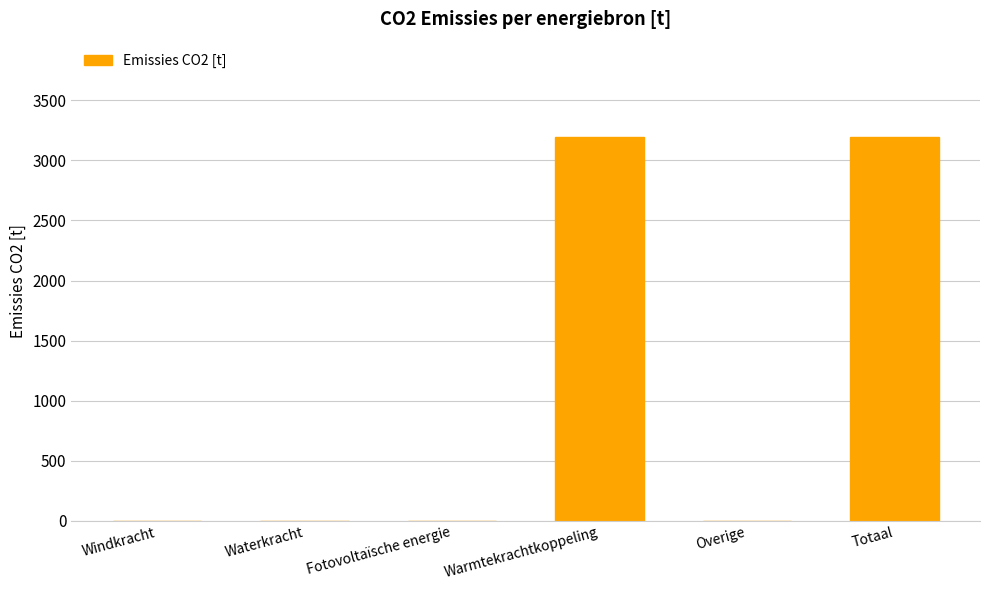

True or false: the data shows -2147.8 at Overige.

False